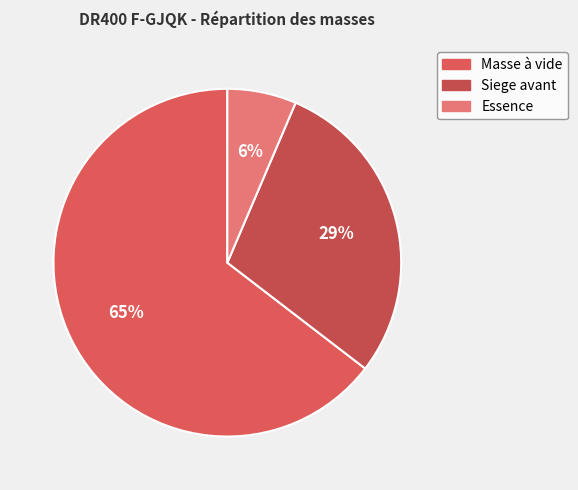

Is Masse à vide the majority of the pie?

Yes